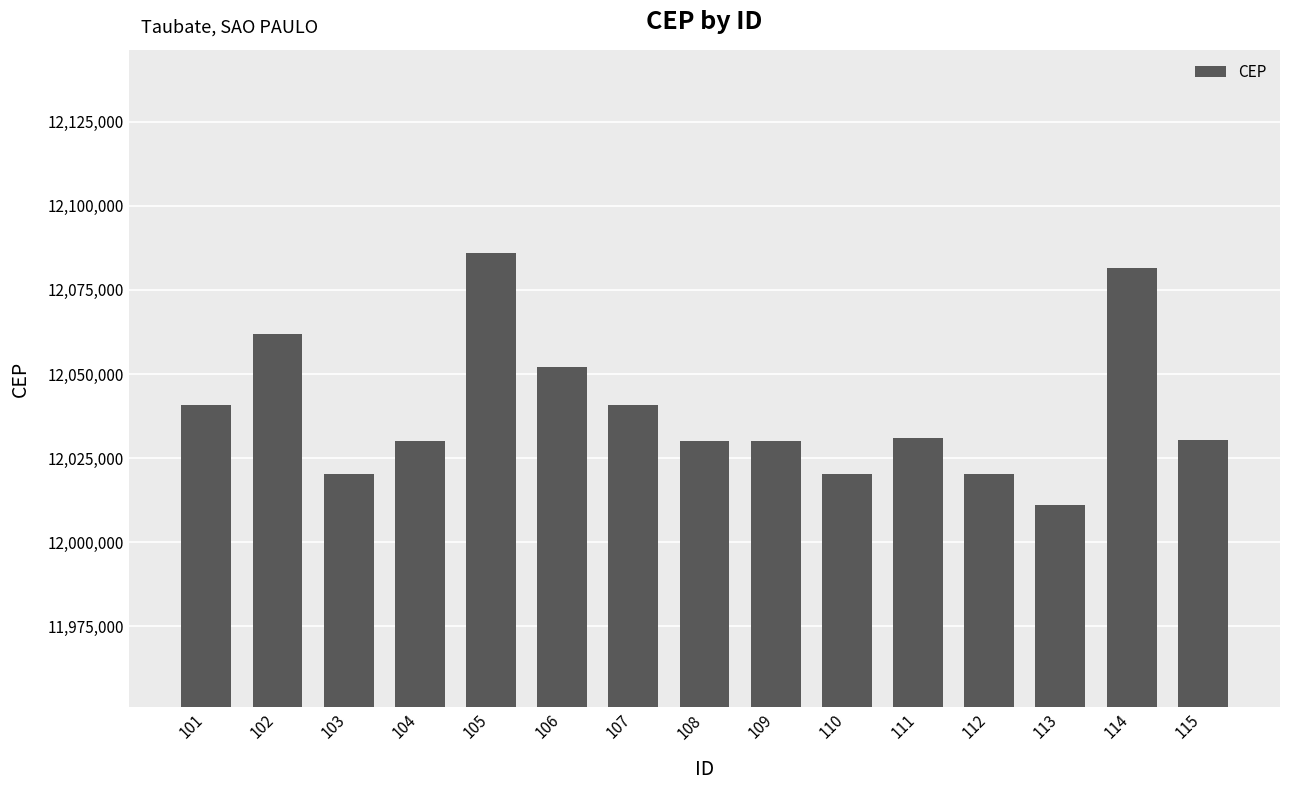

What is the difference between the maximum and minimum values?

75100